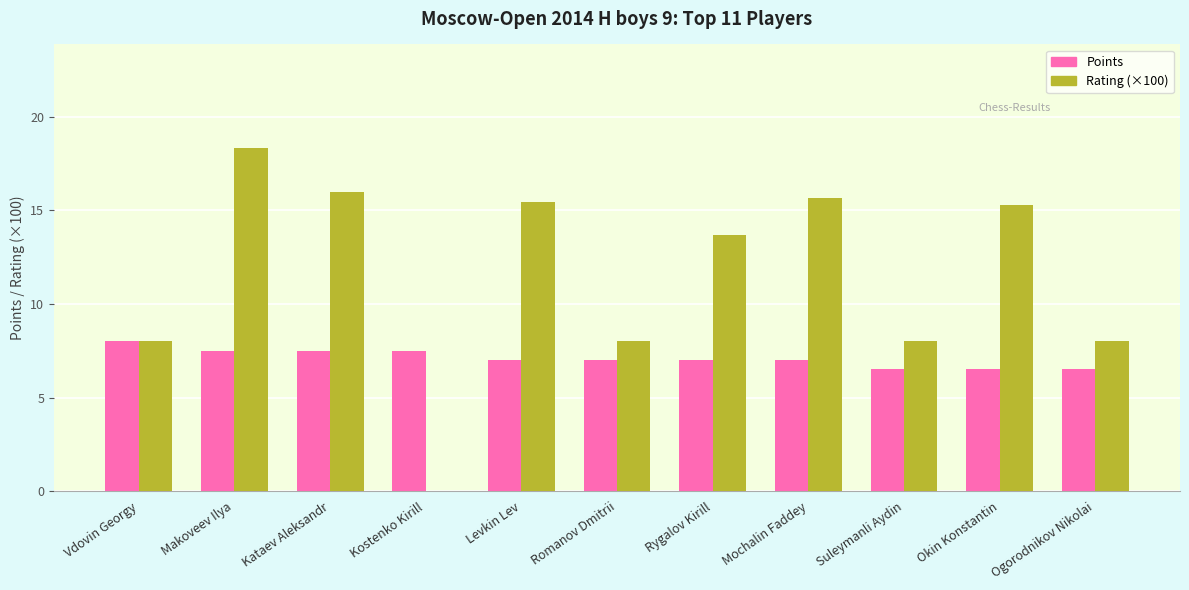

What is the greatest value displayed?

18.4